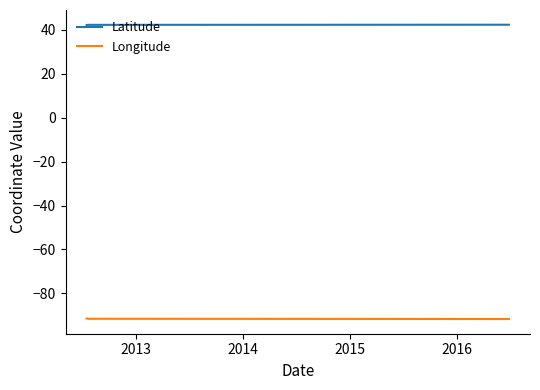

True or false: Latitude and Longitude intersect in this chart.

False